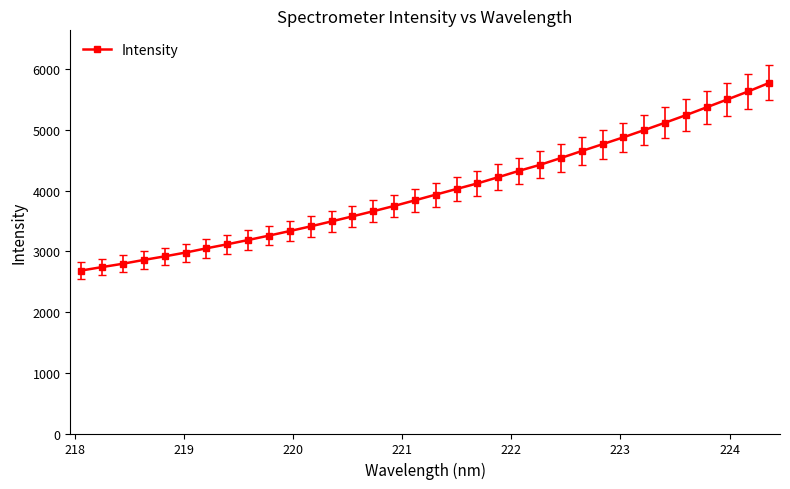

What is the sum of all values?

136227.5